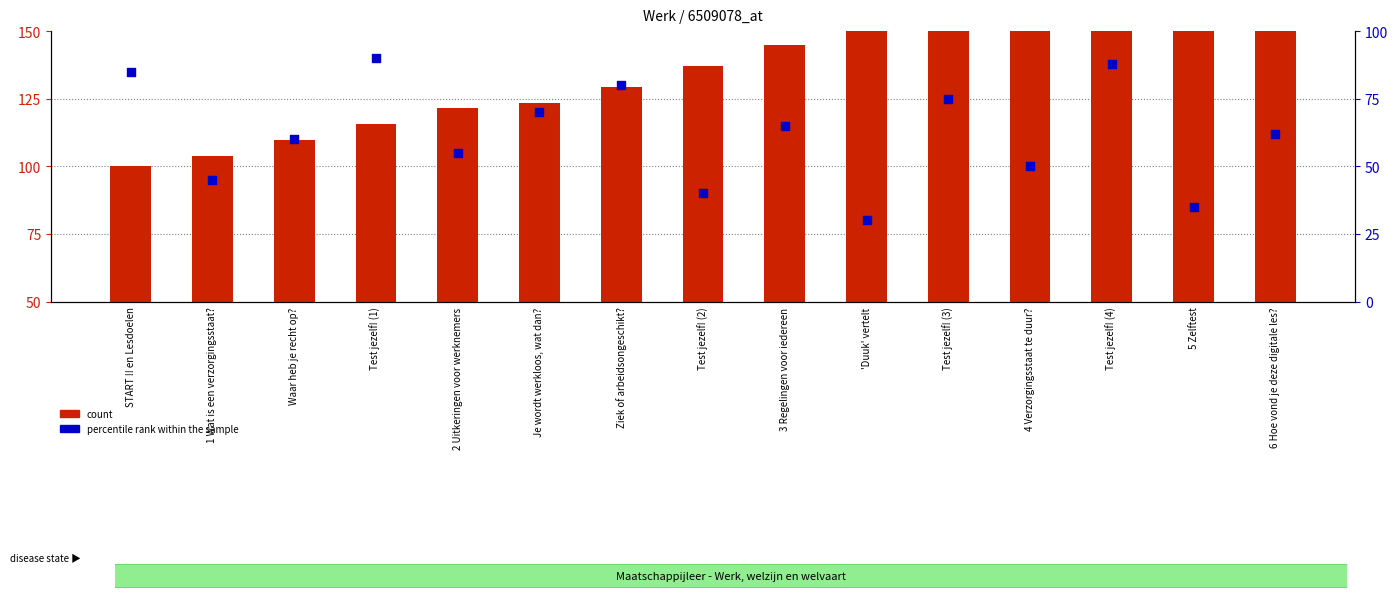

What is the total value across all series at Je wordt werkloos, wat dan??

143.5